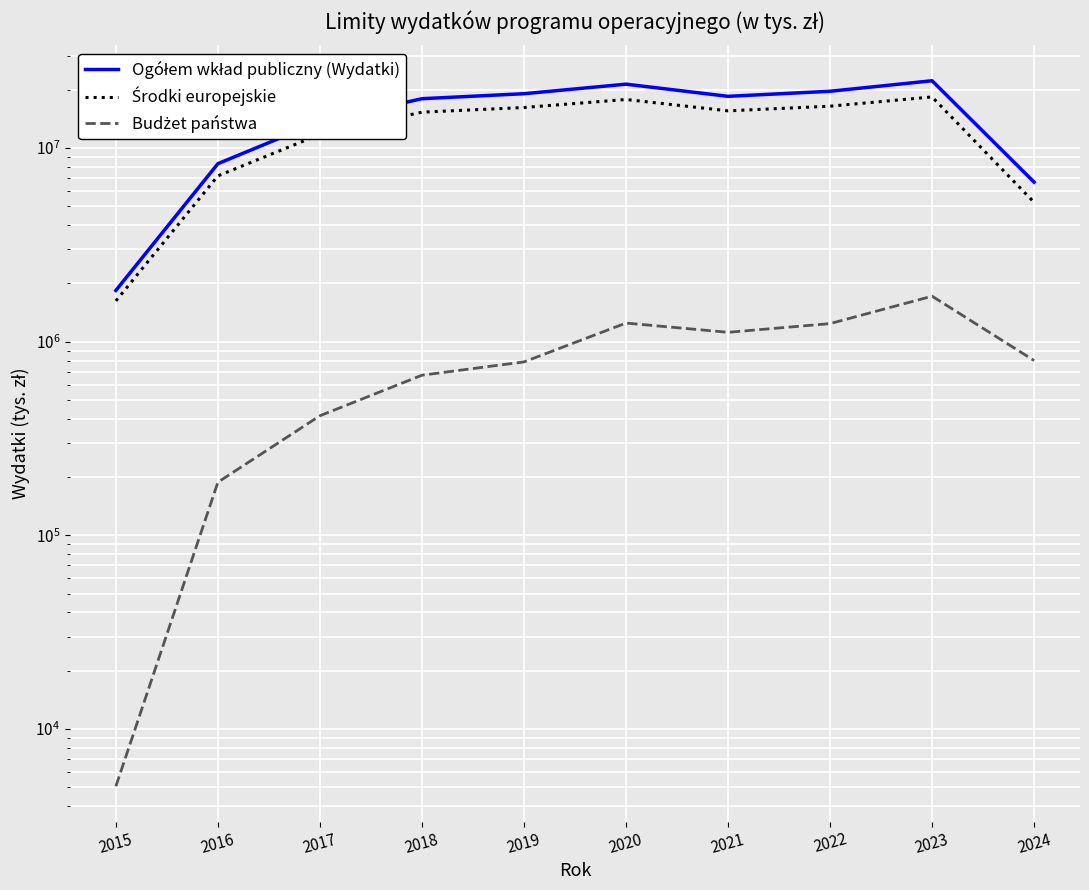

What is the difference between the second highest and minimum values in the Ogółem wkład publiczny (Wydatki) series?

19555602